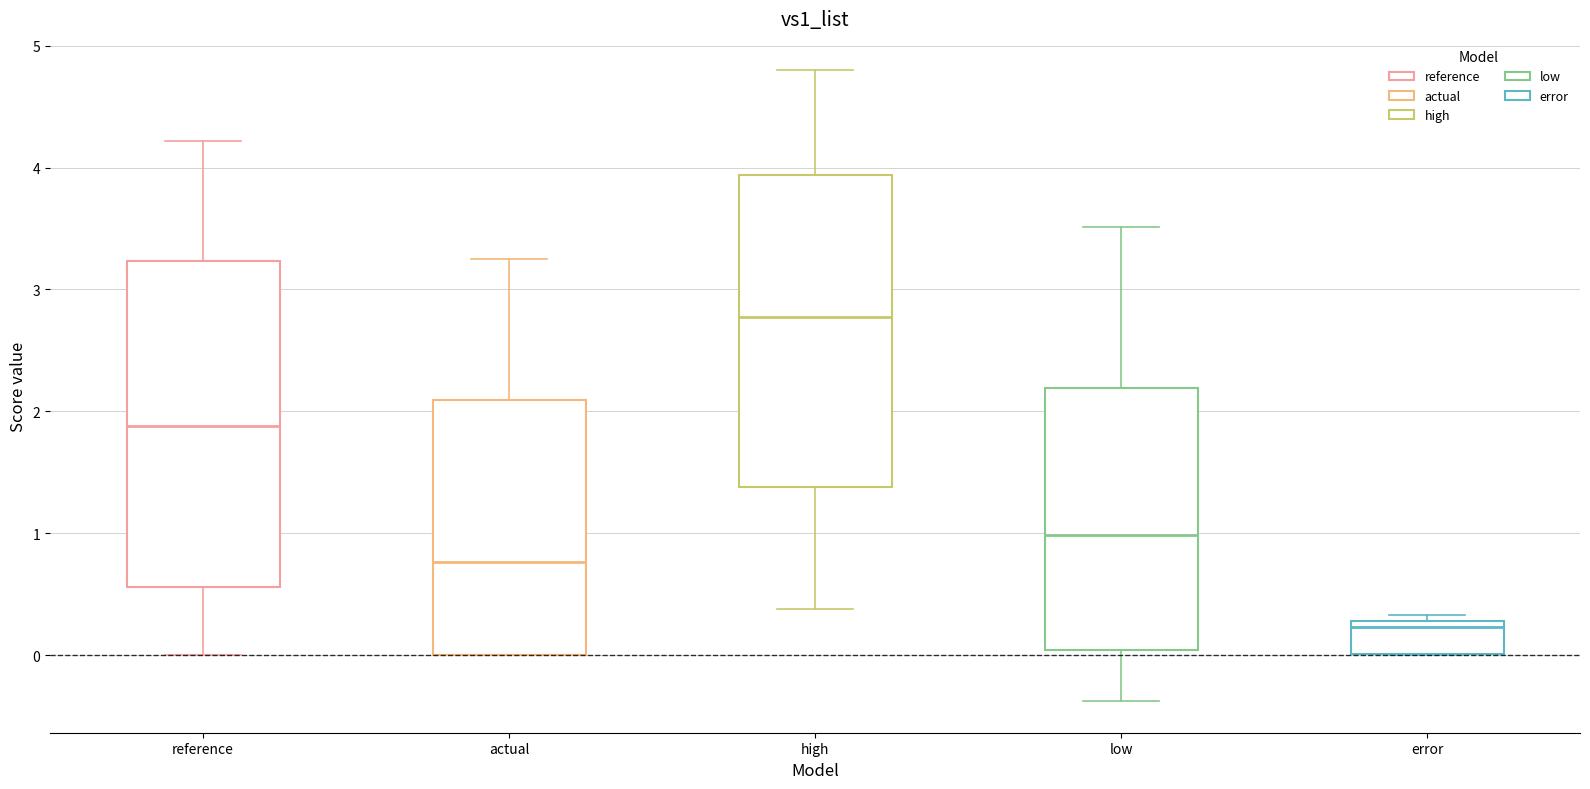

Where does the lower whisker of the box for high end on the y-axis? The values are not printed on the chart, so give them approximately, as read against the axis.

0.4